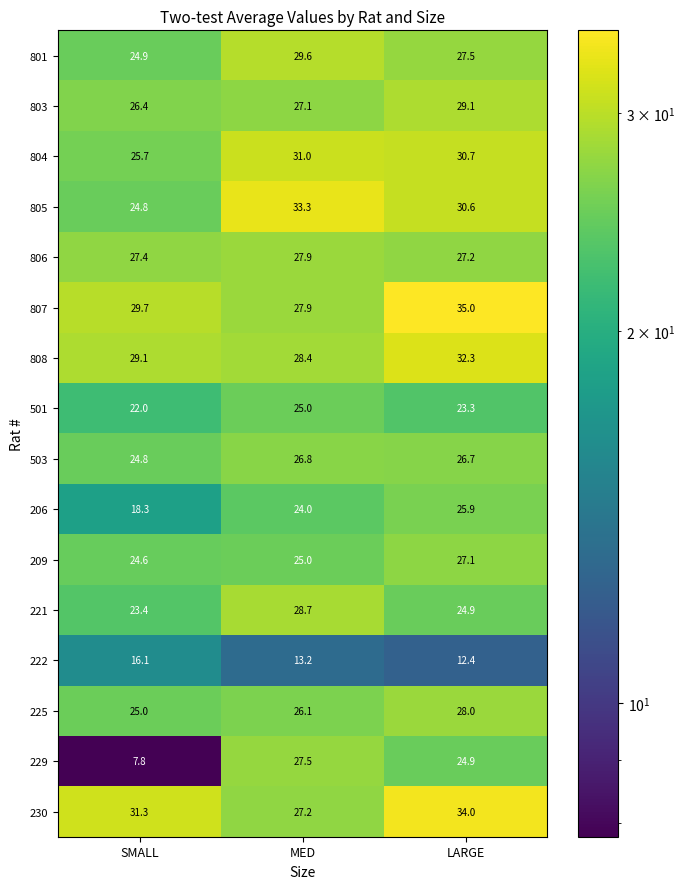

At how many categories does at least one series exceed 30?

3